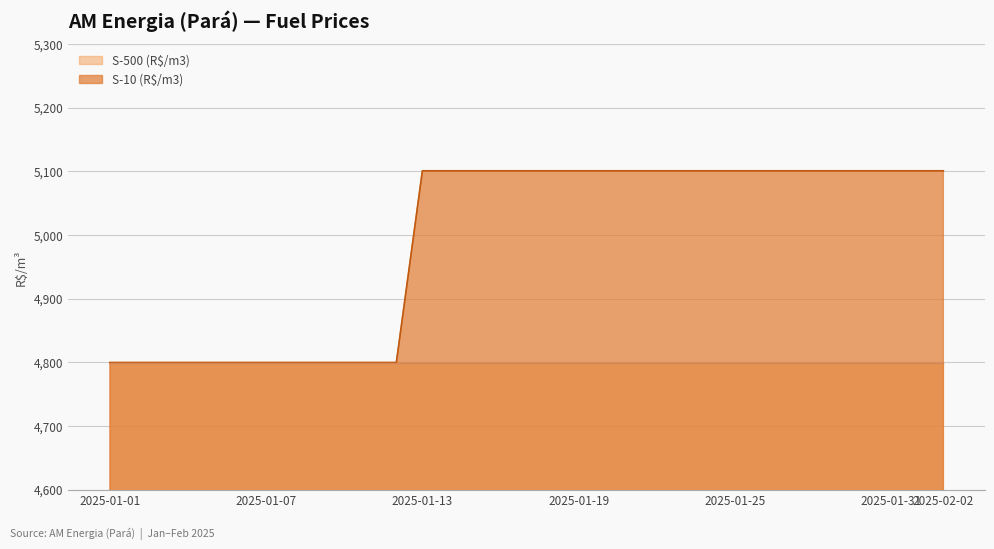

At which label is the value closest to 4950?

2025-01-01